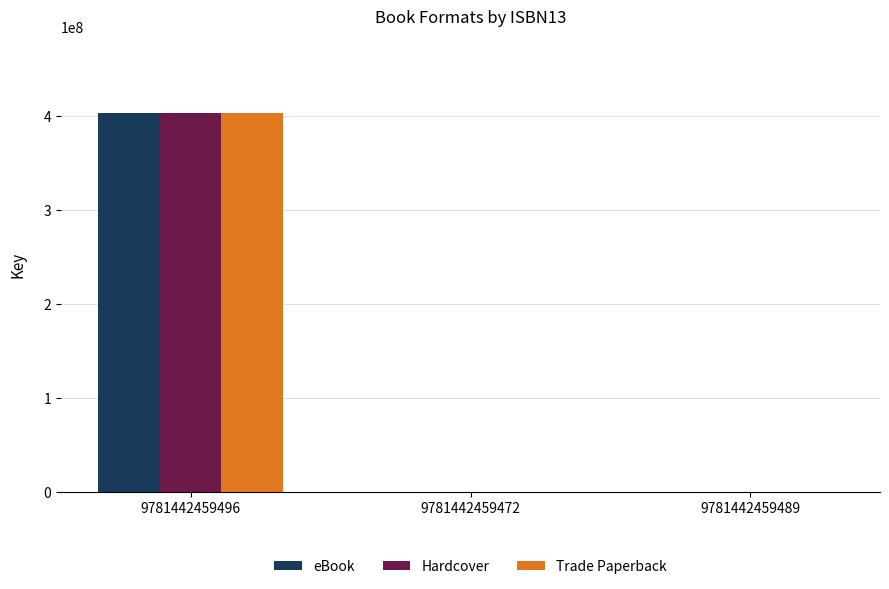

Is it true that Trade Paperback equals 674243986 at 9781442459496?

False